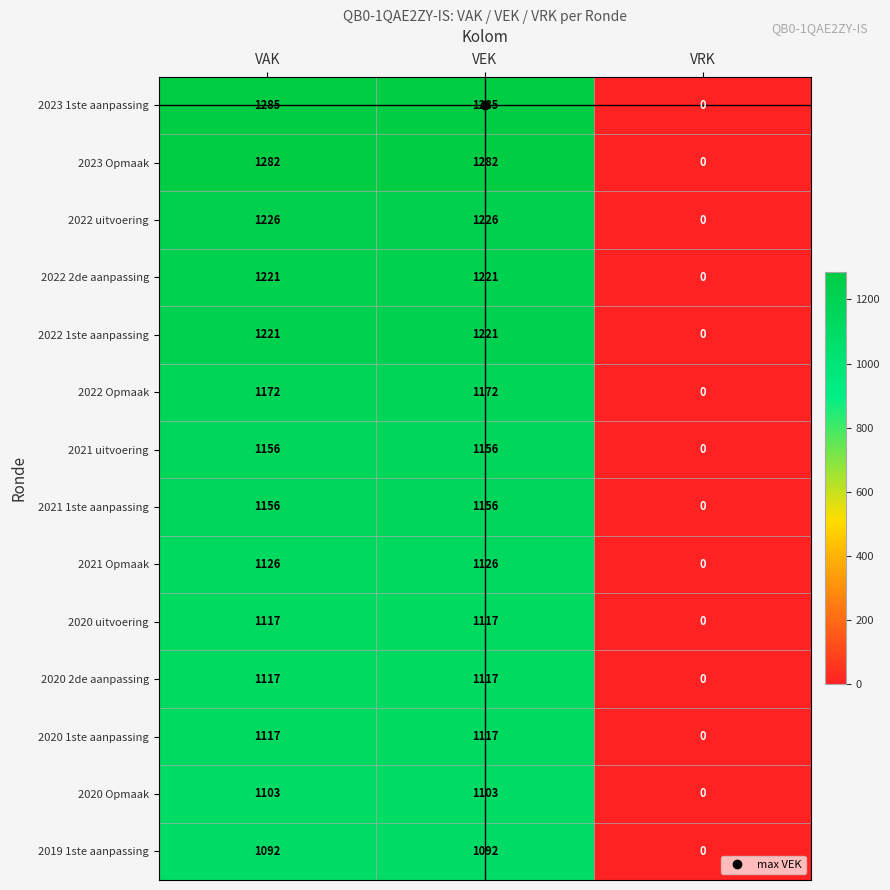

Where is 2022 1ste aanpassing nearest to the value 610?

VRK